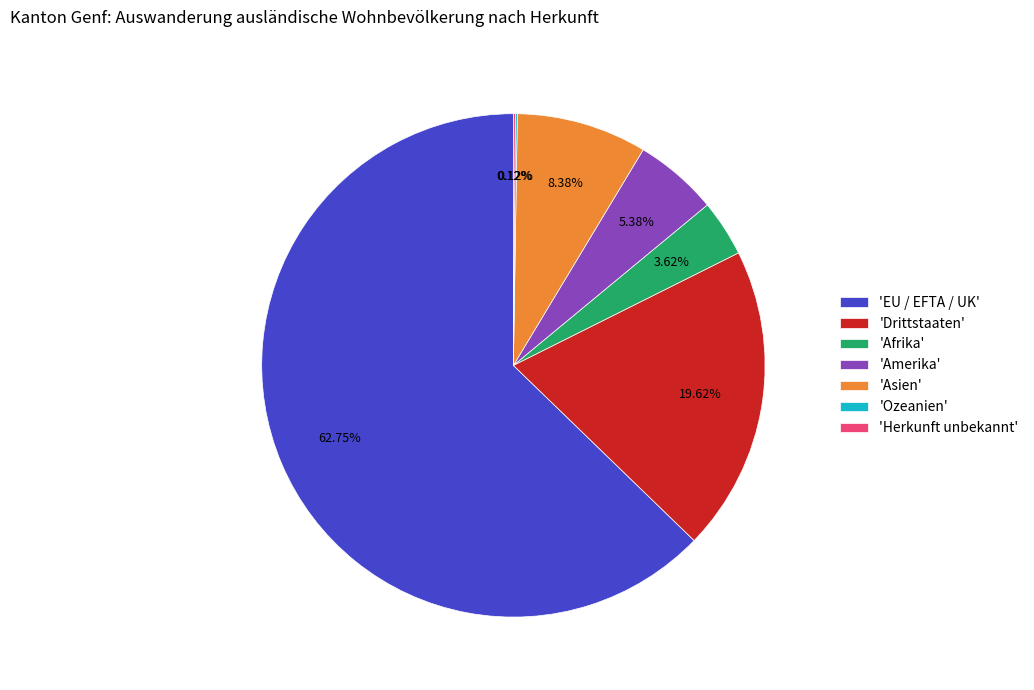

What is the ratio of the value at 'Amerika' to the value at 'Drittstaaten'?

0.3